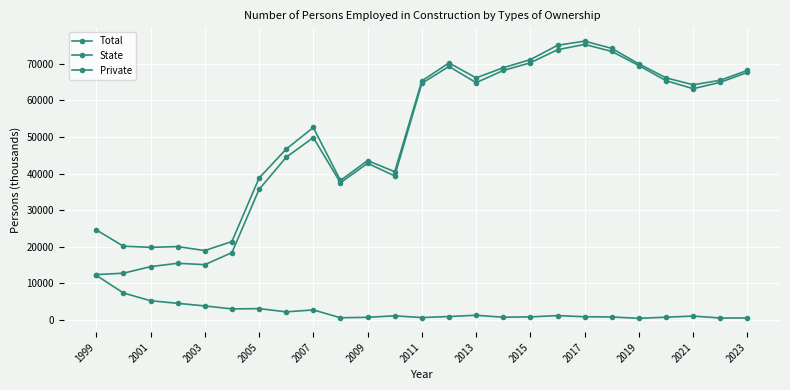

What is the sum of all Private values?

1228716